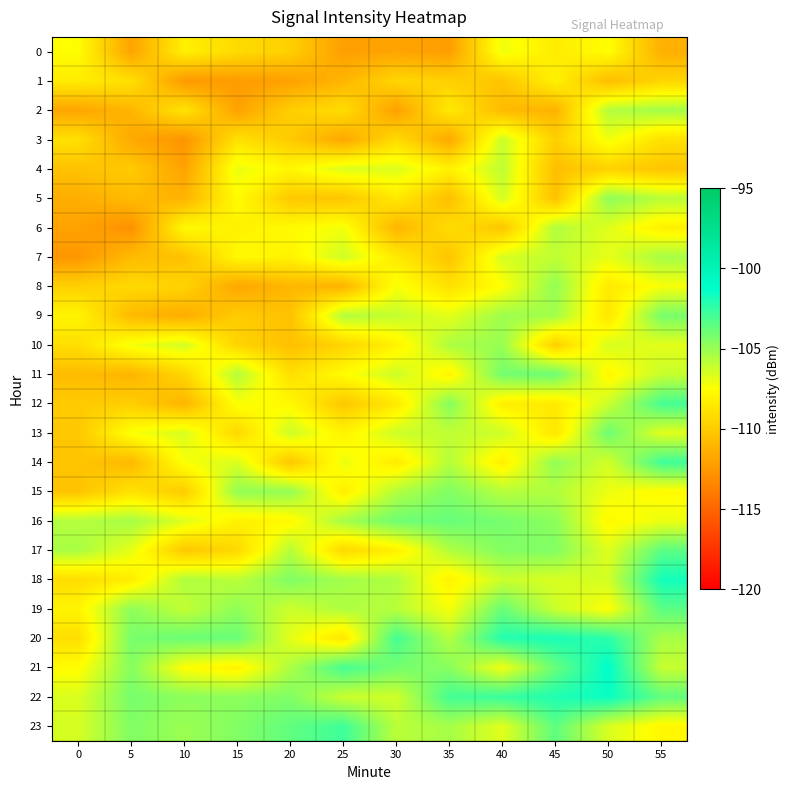

Reading left to right, transcribe all the data shown in this chart.

0: 0=-107.6	5=-112.0	10=-108.2	15=-109.3	20=-109.8	25=-112.2	30=-111.9	35=-112.2	40=-107.1	45=-108.4	50=-107.5	55=-111.4
1: 0=-108.5	5=-109.0	10=-112.5	15=-112.4	20=-112.1	25=-111.1	30=-109.5	35=-109.8	40=-110.3	45=-108.1	50=-110.7	55=-109.5
2: 0=-111.9	5=-111.0	10=-108.8	15=-112.0	20=-109.9	25=-109.1	30=-112.1	35=-108.5	40=-110.8	45=-111.2	50=-105.6	55=-105.3
3: 0=-109.0	5=-111.7	10=-112.7	15=-108.9	20=-110.1	25=-111.7	30=-109.2	35=-111.7	40=-106.2	45=-109.8	50=-107.1	55=-109.0
4: 0=-110.5	5=-110.1	10=-112.0	15=-107.0	20=-107.9	25=-106.6	30=-106.6	35=-108.1	40=-105.9	45=-110.6	50=-109.7	55=-110.3
5: 0=-111.4	5=-110.8	10=-111.2	15=-107.6	20=-110.2	25=-110.4	30=-108.5	35=-110.6	40=-106.4	45=-110.5	50=-104.8	55=-105.8
6: 0=-112.0	5=-112.9	10=-107.7	15=-108.1	20=-107.7	25=-107.2	30=-111.1	35=-109.1	40=-110.3	45=-105.6	50=-106.7	55=-108.2
7: 0=-112.6	5=-110.8	10=-110.5	15=-107.8	20=-108.0	25=-106.3	30=-108.5	35=-110.3	40=-106.5	45=-105.9	50=-106.9	55=-105.3
8: 0=-109.8	5=-109.3	10=-109.6	15=-111.8	20=-111.0	25=-111.2	30=-107.3	35=-109.0	40=-107.5	45=-104.8	50=-108.5	55=-107.3
9: 0=-108.0	5=-110.9	10=-111.5	15=-110.0	20=-110.5	25=-105.6	30=-106.0	35=-106.8	40=-105.1	45=-105.3	50=-108.7	55=-104.2
10: 0=-109.1	5=-107.2	10=-106.4	15=-109.6	20=-110.6	25=-109.6	30=-108.1	35=-105.5	40=-105.0	45=-109.8	50=-106.5	55=-106.8
11: 0=-110.8	5=-111.1	10=-109.5	15=-105.6	20=-109.1	25=-107.6	30=-106.2	35=-108.0	40=-104.1	45=-103.9	50=-107.9	55=-106.1
12: 0=-110.1	5=-109.9	10=-111.1	15=-107.4	20=-107.8	25=-110.2	30=-108.6	35=-104.5	40=-108.3	45=-108.6	50=-106.2	55=-103.0
13: 0=-110.2	5=-107.4	10=-106.5	15=-109.4	20=-106.2	25=-108.1	30=-106.2	35=-106.0	40=-106.3	45=-108.7	50=-103.9	55=-106.7
14: 0=-110.3	5=-110.9	10=-107.4	15=-106.6	20=-110.3	25=-107.0	30=-108.4	35=-105.7	40=-108.2	45=-104.8	50=-106.4	55=-102.8
15: 0=-110.4	5=-108.9	10=-110.0	15=-104.9	20=-104.9	25=-108.3	30=-105.6	35=-104.4	40=-105.7	45=-105.6	50=-107.0	55=-107.7
16: 0=-105.6	5=-105.3	10=-106.7	15=-108.2	20=-107.8	25=-105.3	30=-104.0	35=-103.8	40=-104.1	45=-104.7	50=-107.8	55=-107.0
17: 0=-105.4	5=-106.9	10=-110.2	15=-109.4	20=-105.7	25=-109.4	30=-108.2	35=-105.6	40=-104.5	45=-104.4	50=-106.7	55=-103.5
18: 0=-109.2	5=-108.3	10=-105.6	15=-105.9	20=-104.4	25=-105.3	30=-105.5	35=-108.1	40=-106.2	45=-106.5	50=-106.4	55=-101.7
19: 0=-108.0	5=-104.7	10=-106.0	15=-104.8	20=-106.3	25=-105.5	30=-105.8	35=-107.3	40=-103.8	45=-106.2	50=-107.5	55=-103.5
20: 0=-109.1	5=-104.2	10=-103.9	15=-103.8	20=-106.8	25=-108.7	30=-102.9	35=-105.7	40=-102.2	45=-101.9	50=-102.3	55=-105.4
21: 0=-107.6	5=-104.5	10=-107.5	15=-108.1	20=-105.5	25=-102.9	30=-104.1	35=-104.6	40=-107.2	45=-103.8	50=-101.3	55=-106.1
22: 0=-106.6	5=-104.2	10=-104.7	15=-104.7	20=-104.4	25=-106.2	30=-106.3	35=-102.9	40=-102.7	45=-102.0	50=-101.5	55=-103.6
23: 0=-106.5	5=-104.4	10=-105.0	15=-104.5	20=-103.6	25=-102.8	30=-105.8	35=-105.3	40=-106.7	45=-103.6	50=-106.5	55=-107.8